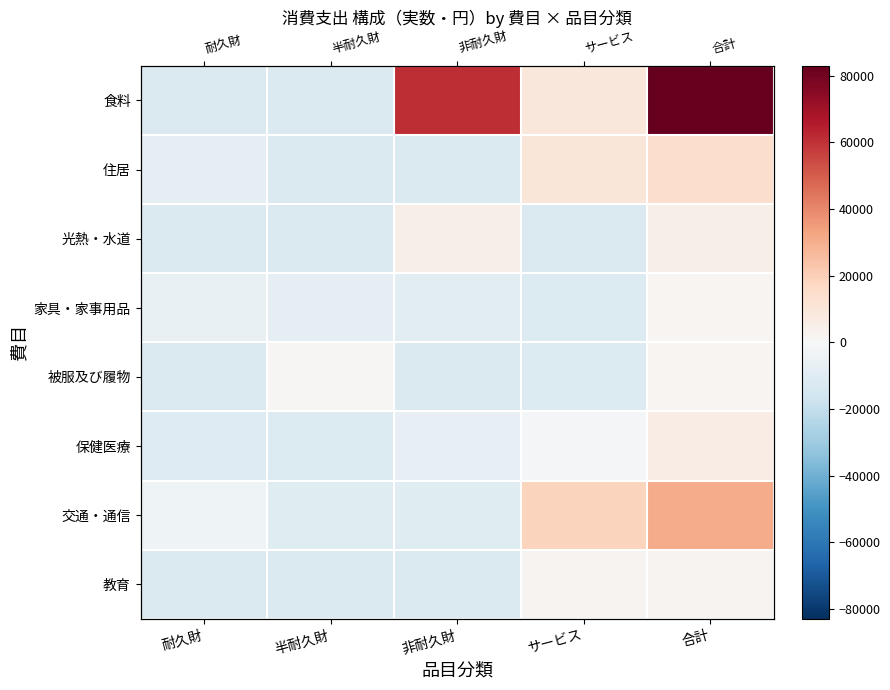

What is the highest value of the 保健医療 series?

6376.2